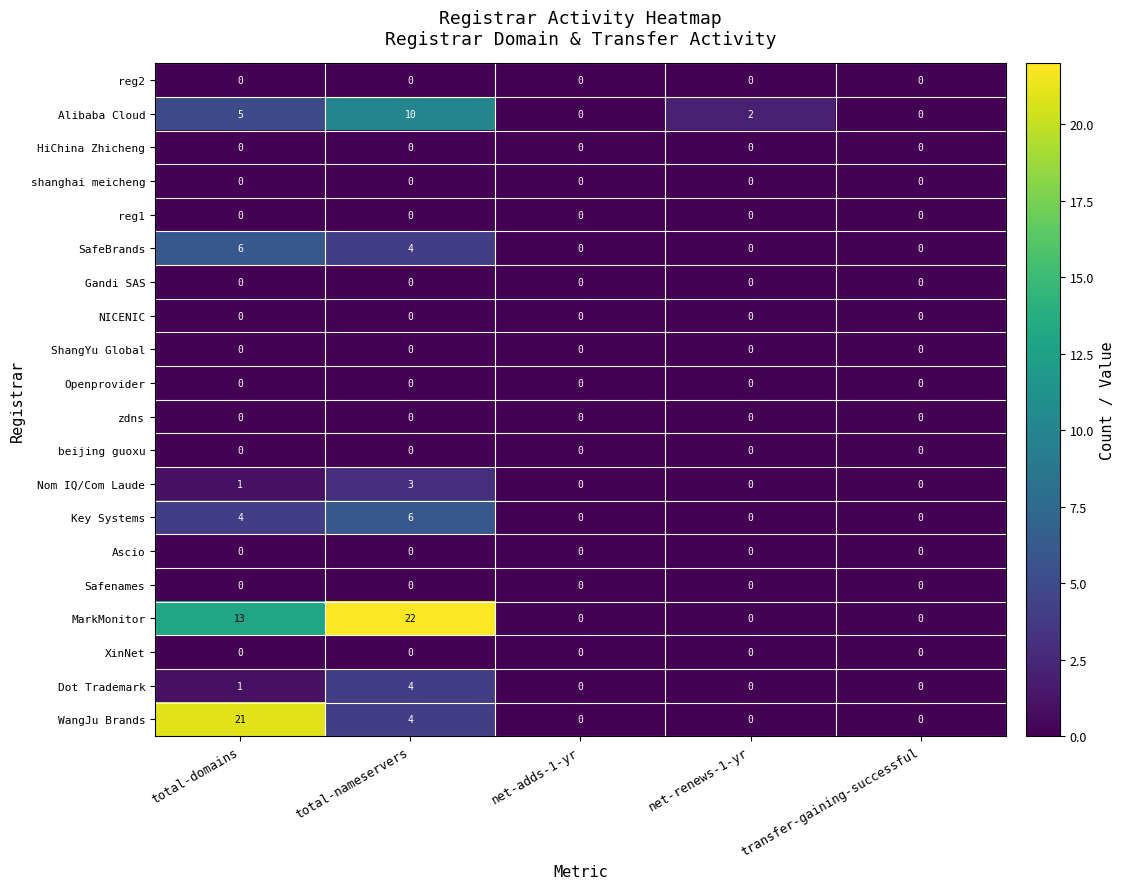

What is the spread (max minus min) of values at total-domains?

21